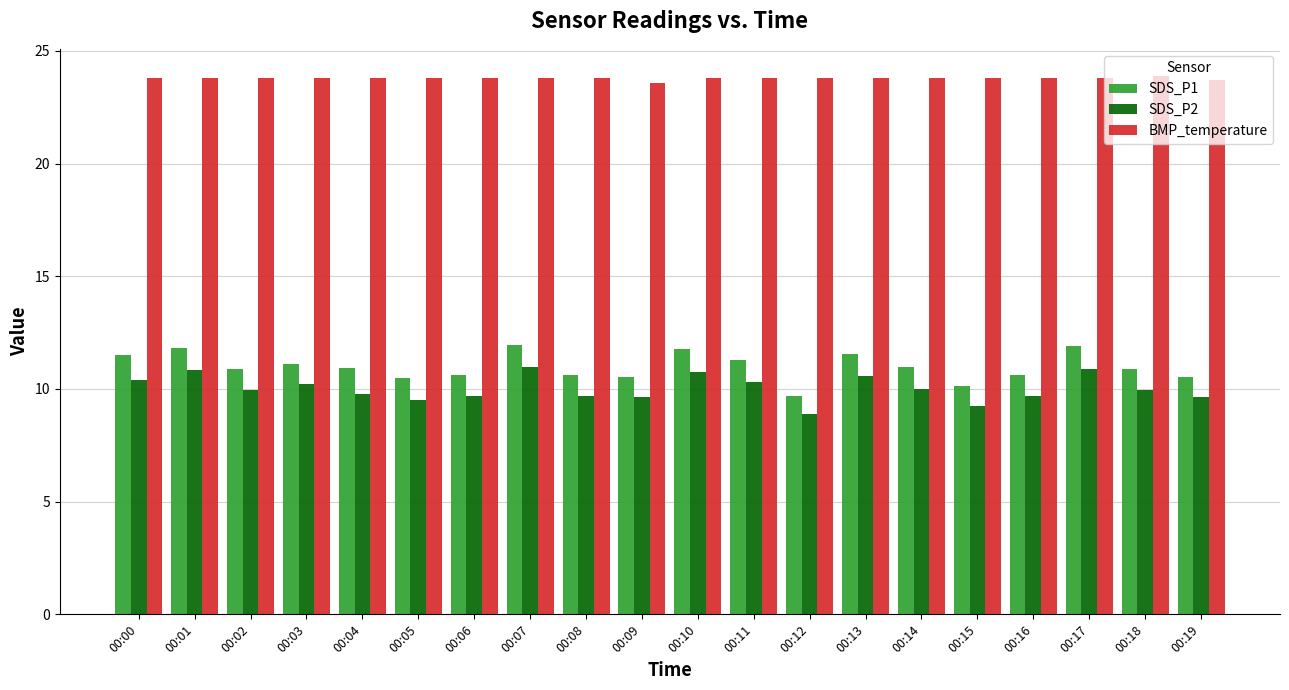

What is the total value across all series at 00:12?

42.4